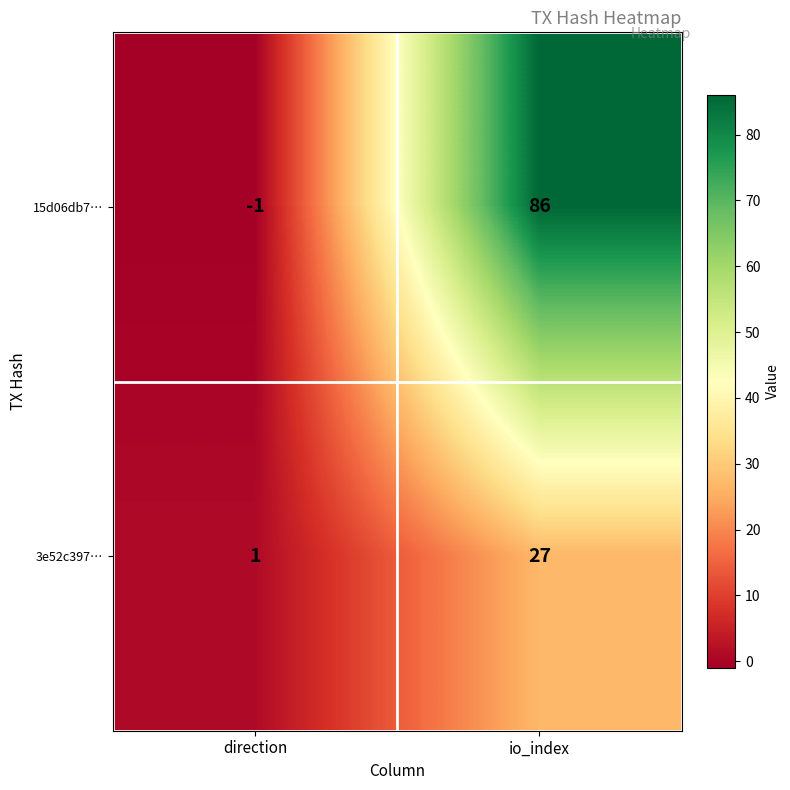

How many data points in 3e52c397… are less than 27?

1